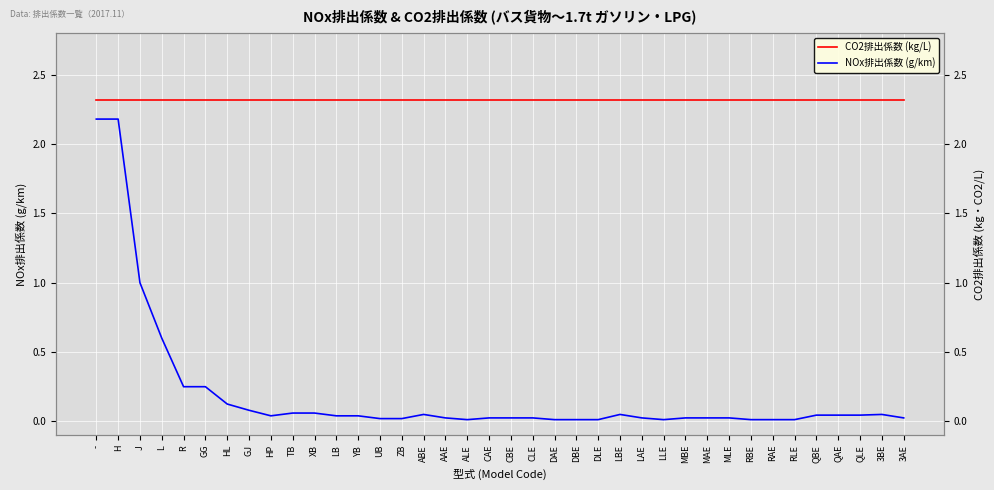

List the series in order of their peak value, lowest first.

NOx排出係数 (g/km), CO2排出係数 (kg/L)